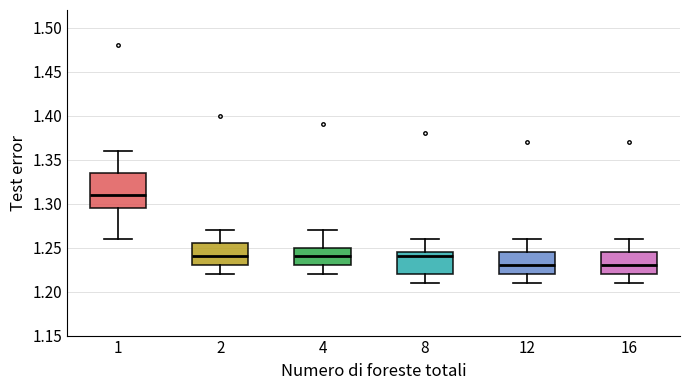

Comparing the boxes themselves (not the whiskers), which one is the tallest?

1